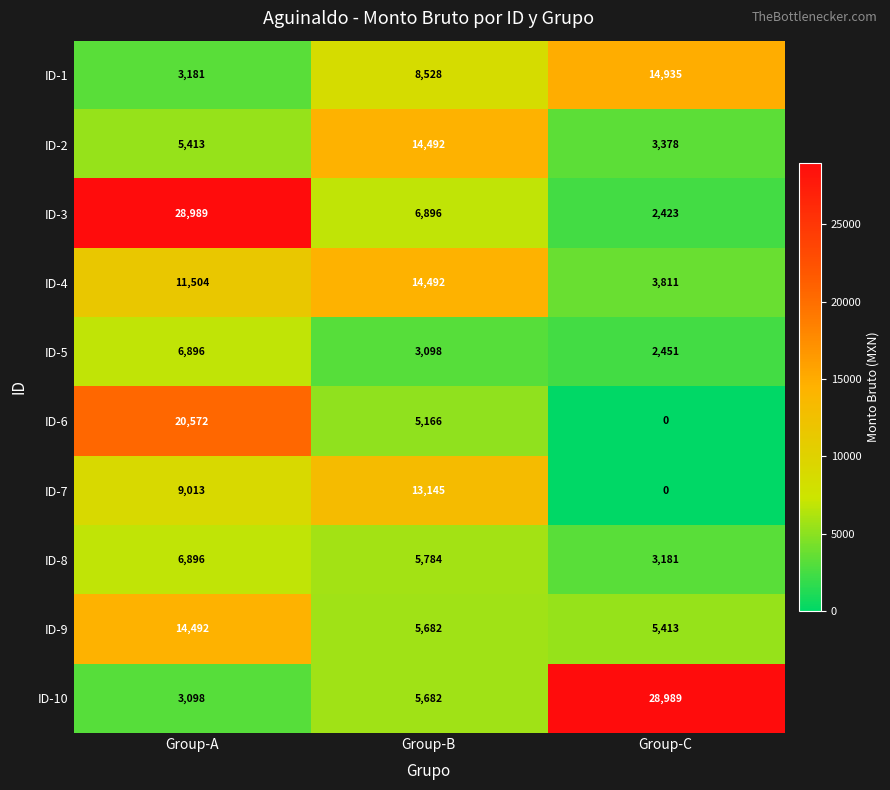

What is the sum of the ID-1 values at Group-C and Group-A?

18116